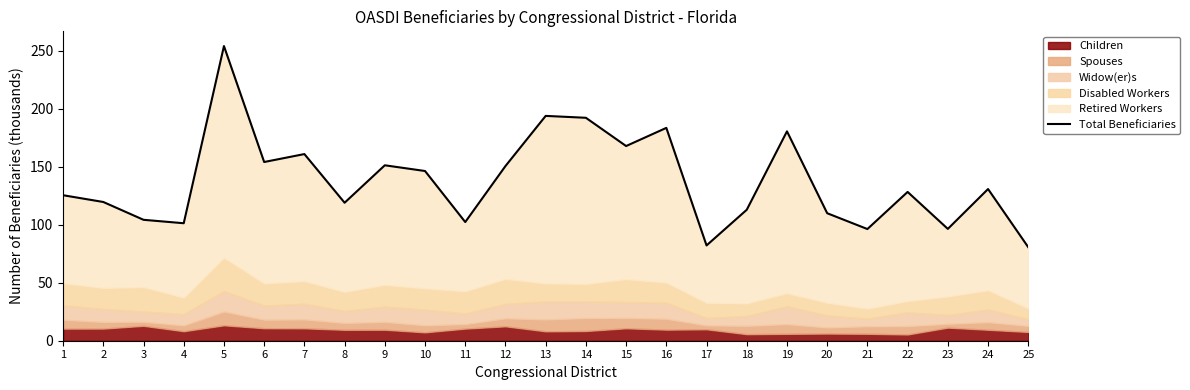

Rank the categories by value from highest to lowest.

5, 13, 14, 16, 19, 15, 7, 6, 9, 12, 10, 24, 22, 1, 2, 8, 18, 20, 3, 11, 4, 23, 21, 17, 25